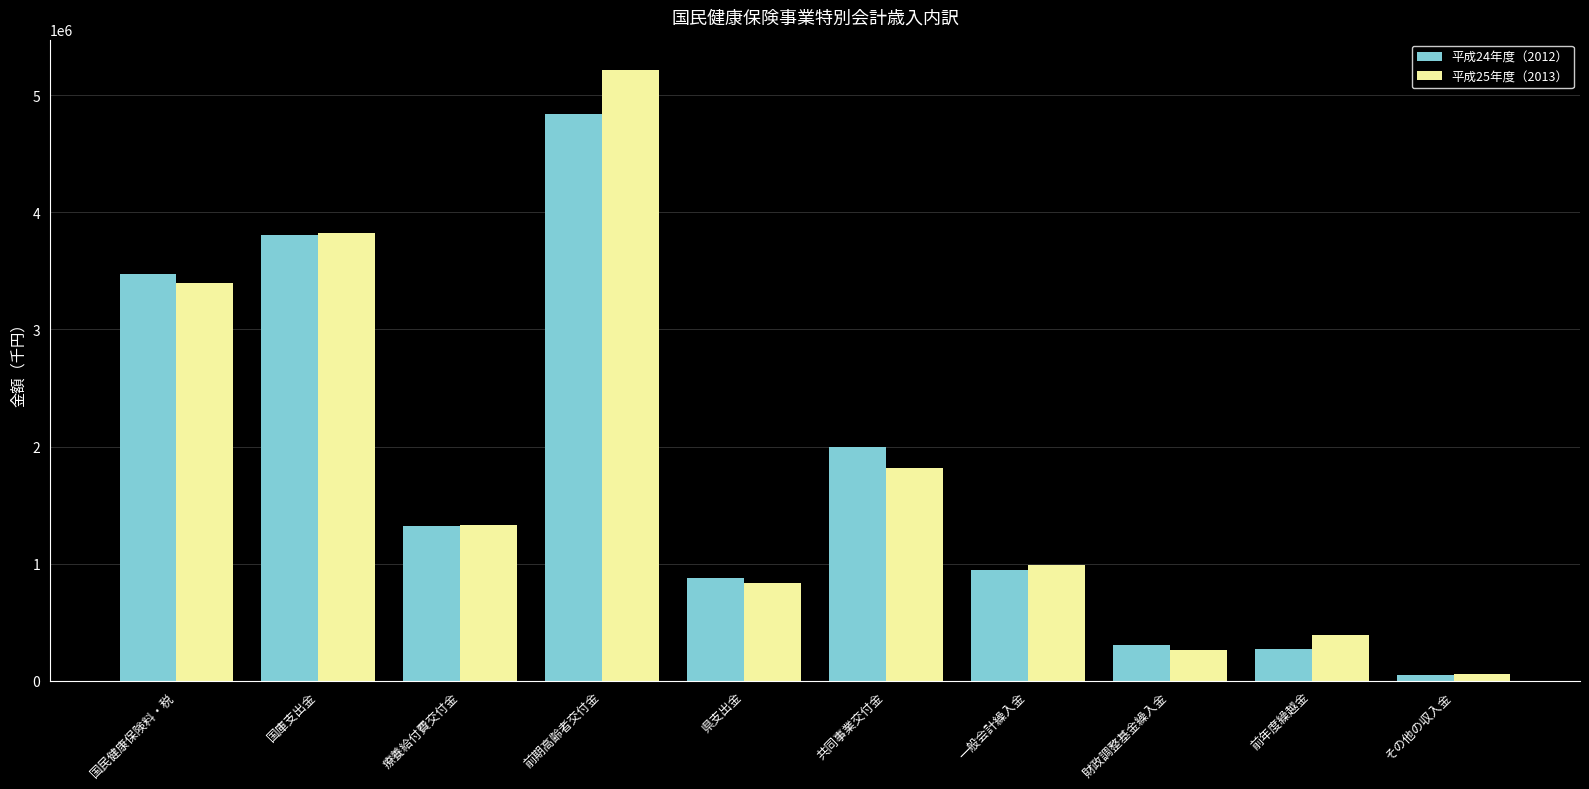

What is the sum of all 平成25年度（2013） values?

18121663